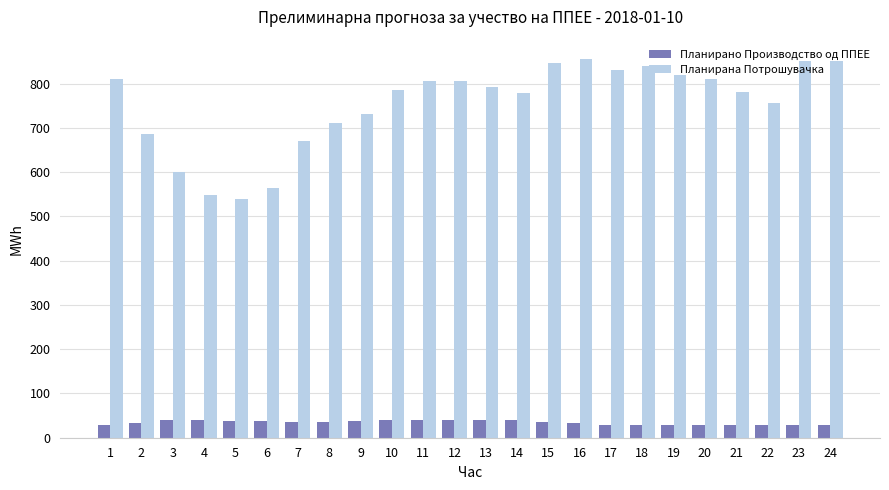

How many bars are there in each group?

2